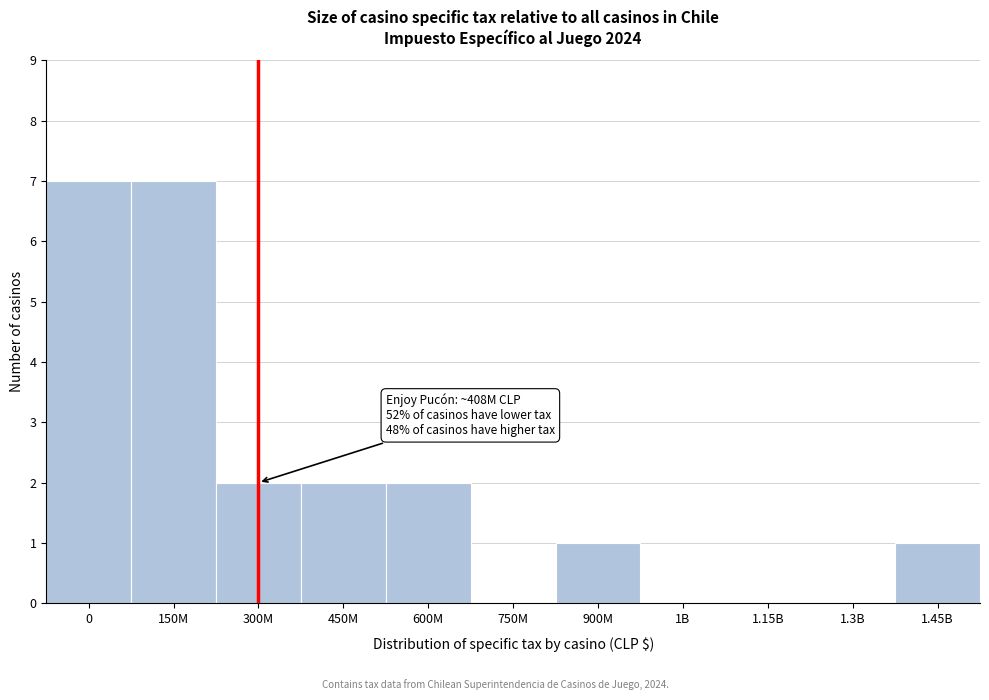

Reading left to right, what are all the values shown in this chart?

0=7	150M=7	300M=2	450M=2	600M=2	750M=0	900M=1	1B=0	1.15B=0	1.3B=0	1.45B=1